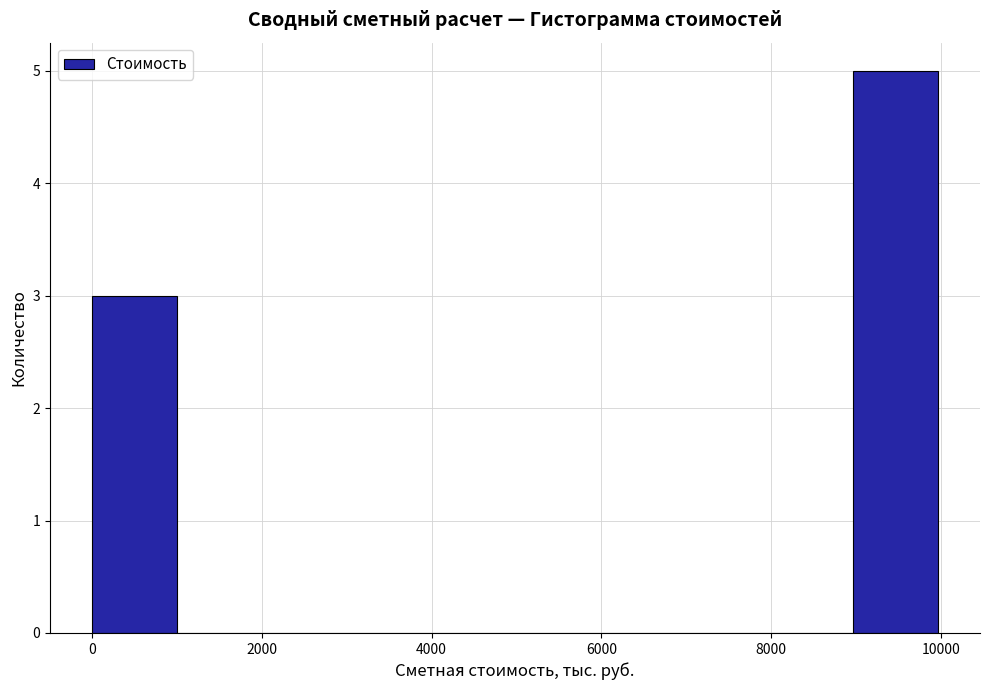

Which range on the x-axis has the tallest bar?

9000 to 10000